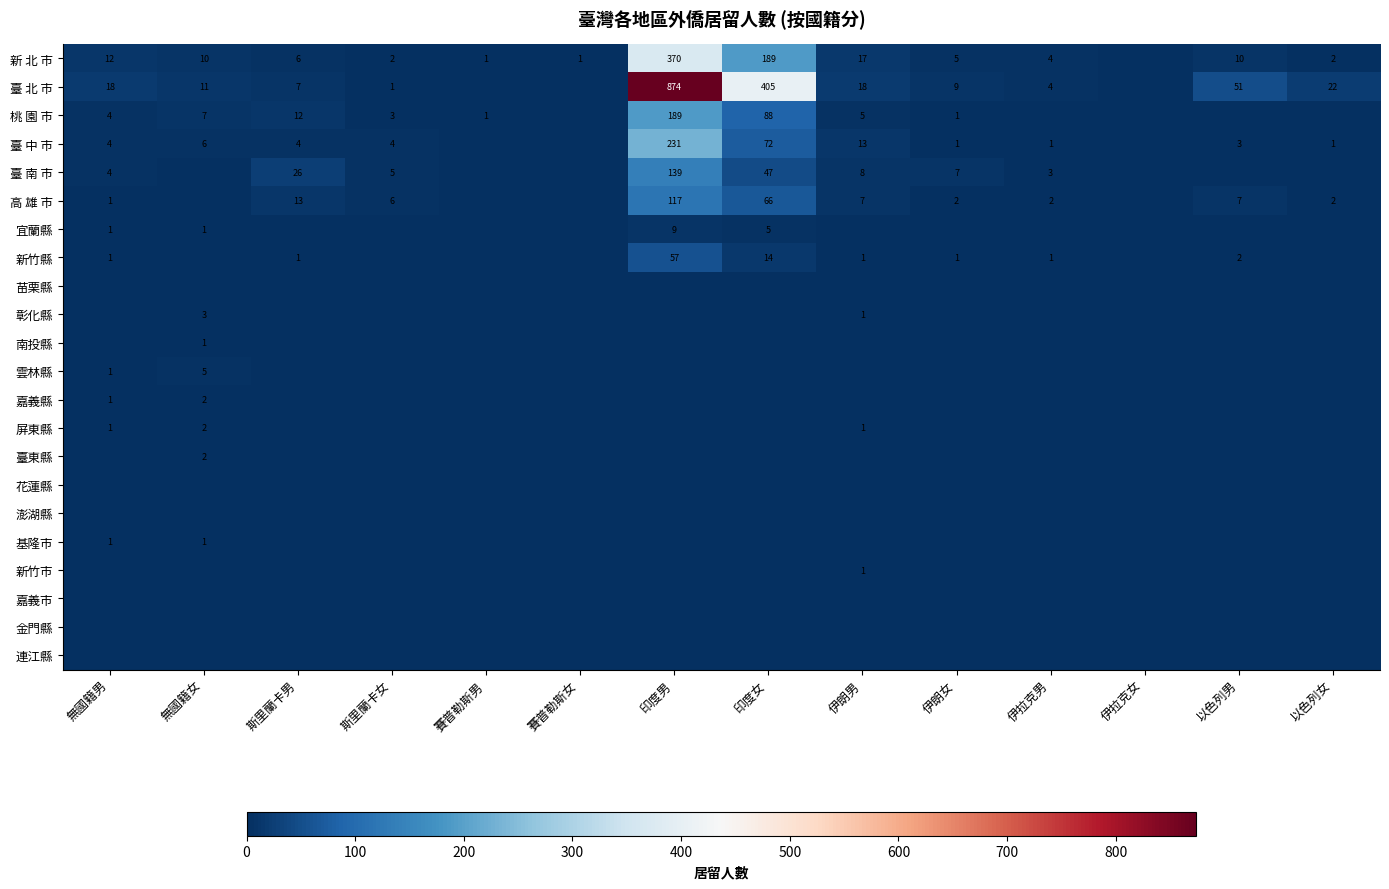

What is the difference between the 桃 園 市 values at 伊朗男 and 印度女?

83